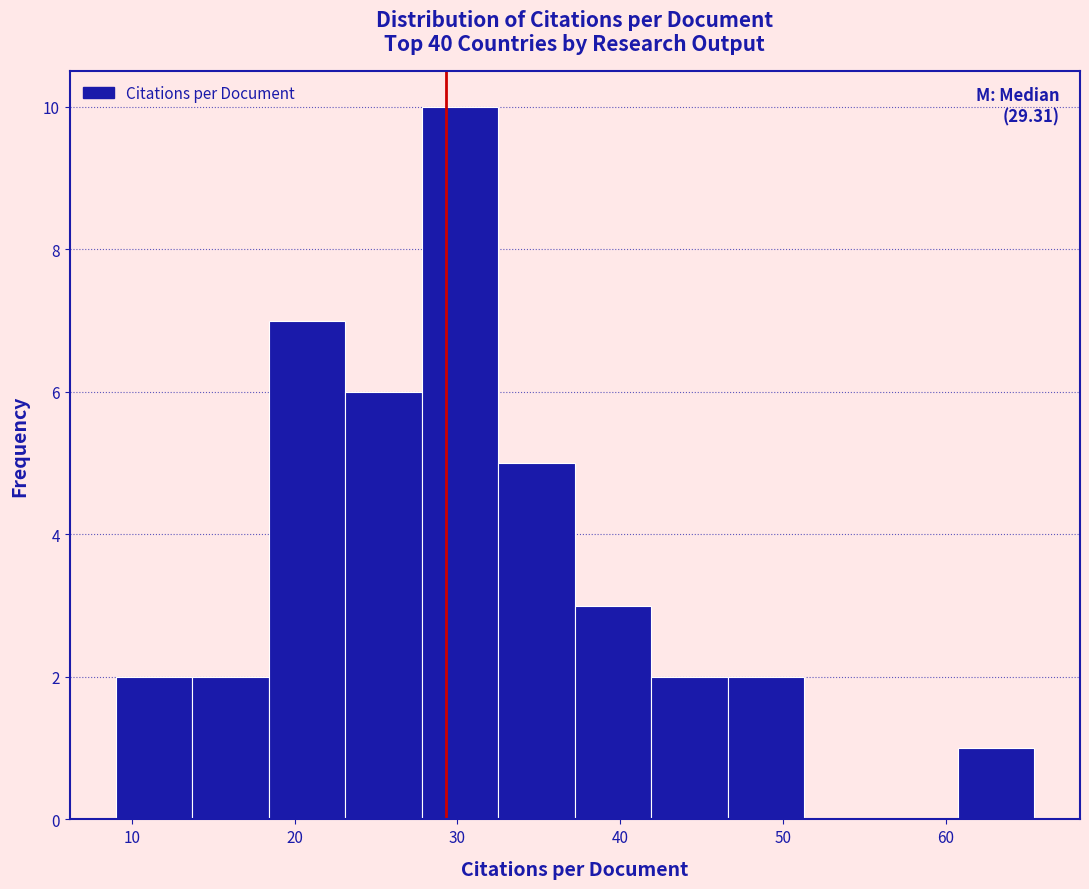

Which range on the x-axis has the tallest bar?

28 to 33